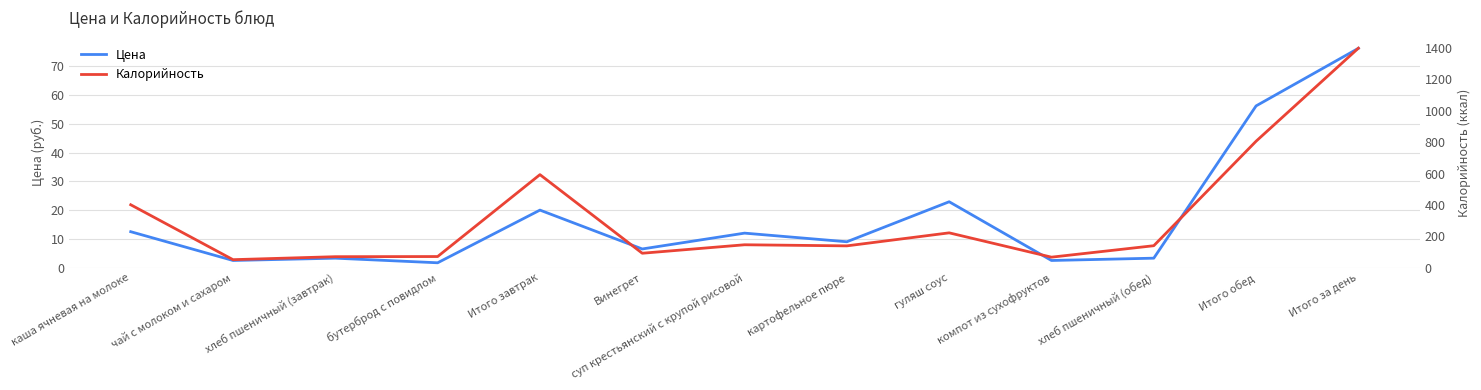

How many values in the Калорийность series exceed 140?

6